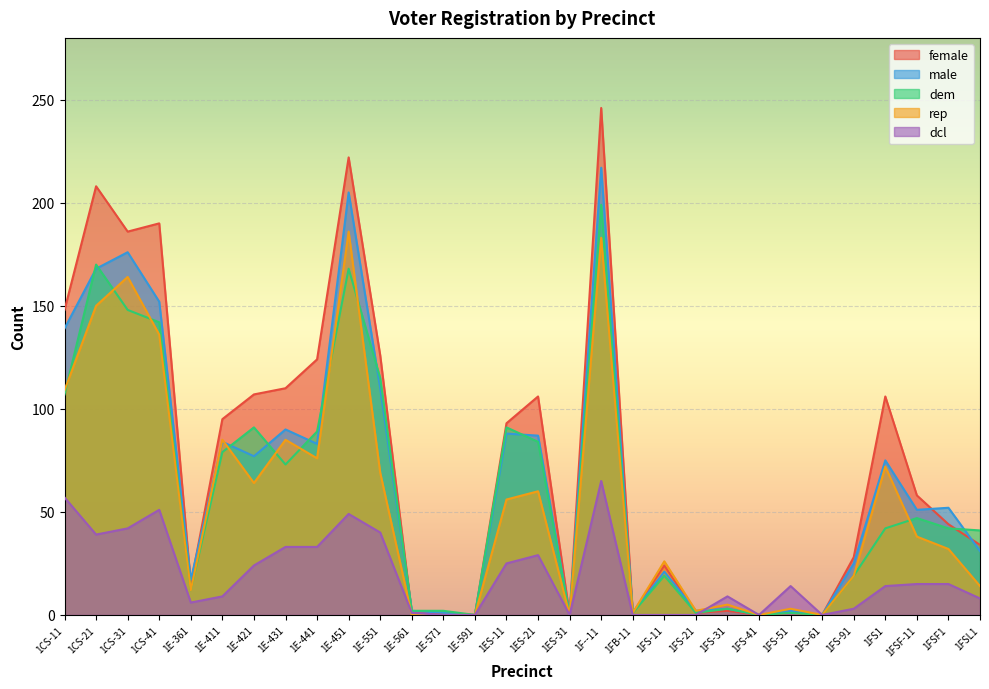

At which label does rep reach its peak?

1E-451